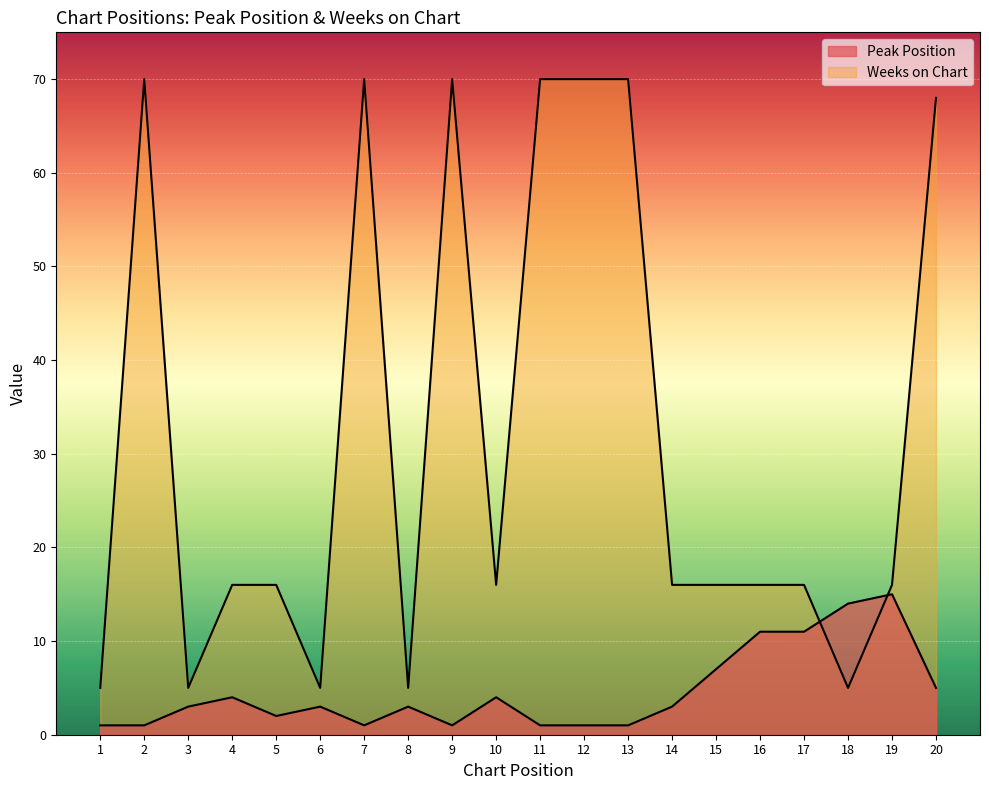

Reading right to left, extract all data points from this chart.

Peak Position: 20=5	19=15	18=14	17=11	16=11	15=7	14=3	13=1	12=1	11=1	10=4	9=1	8=3	7=1	6=3	5=2	4=4	3=3	2=1	1=1
Weeks on Chart: 20=68	19=16	18=5	17=16	16=16	15=16	14=16	13=70	12=70	11=70	10=16	9=70	8=5	7=70	6=5	5=16	4=16	3=5	2=70	1=5